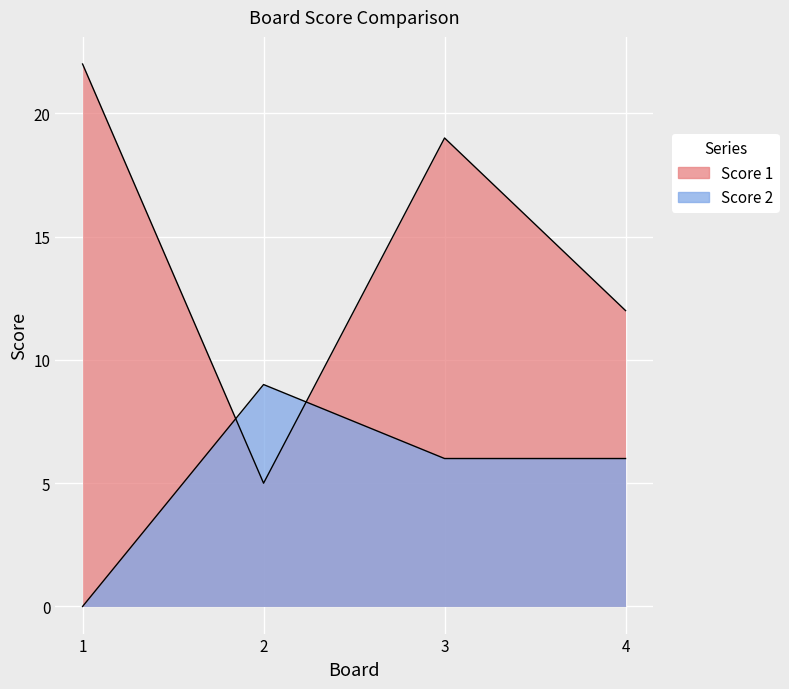

At which category does the chart reach its peak across all series?

1